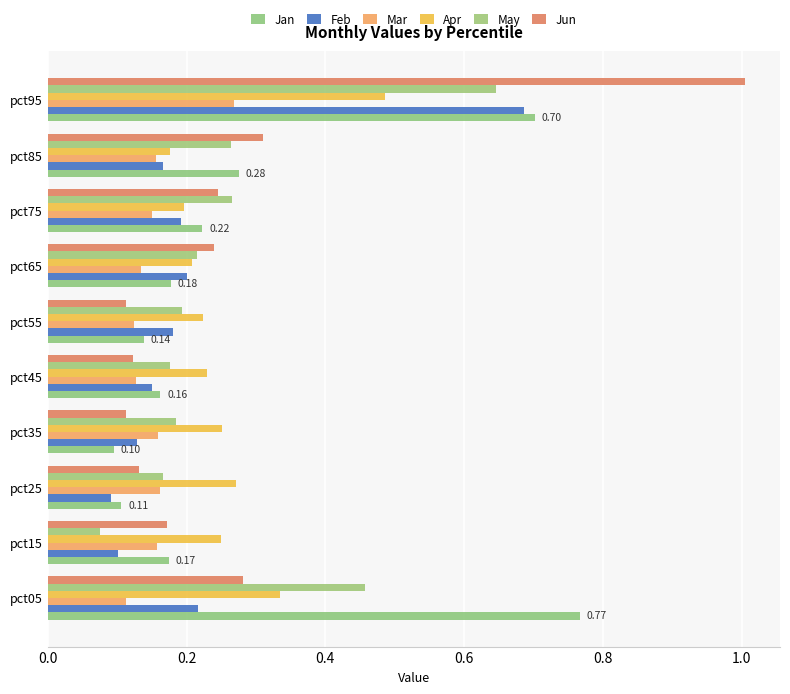

Count the number of categories in the chart.

10